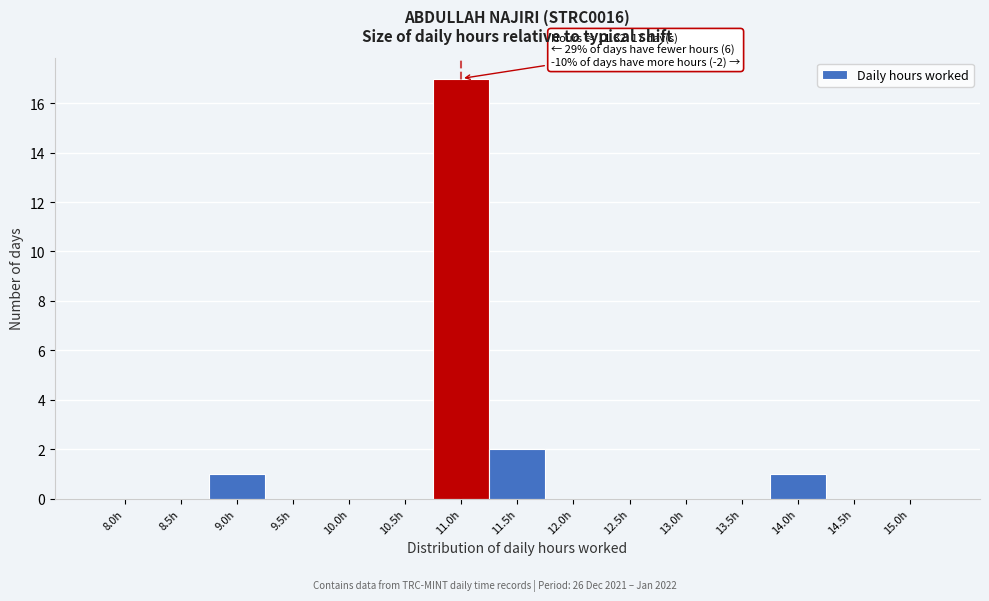

Reading left to right, what are all the values shown in this chart?

8.0h=0	8.5h=0	9.0h=1	9.5h=0	10.0h=0	10.5h=0	11.0h=17	11.5h=2	12.0h=0	12.5h=0	13.0h=0	13.5h=0	14.0h=1	14.5h=0	15.0h=0